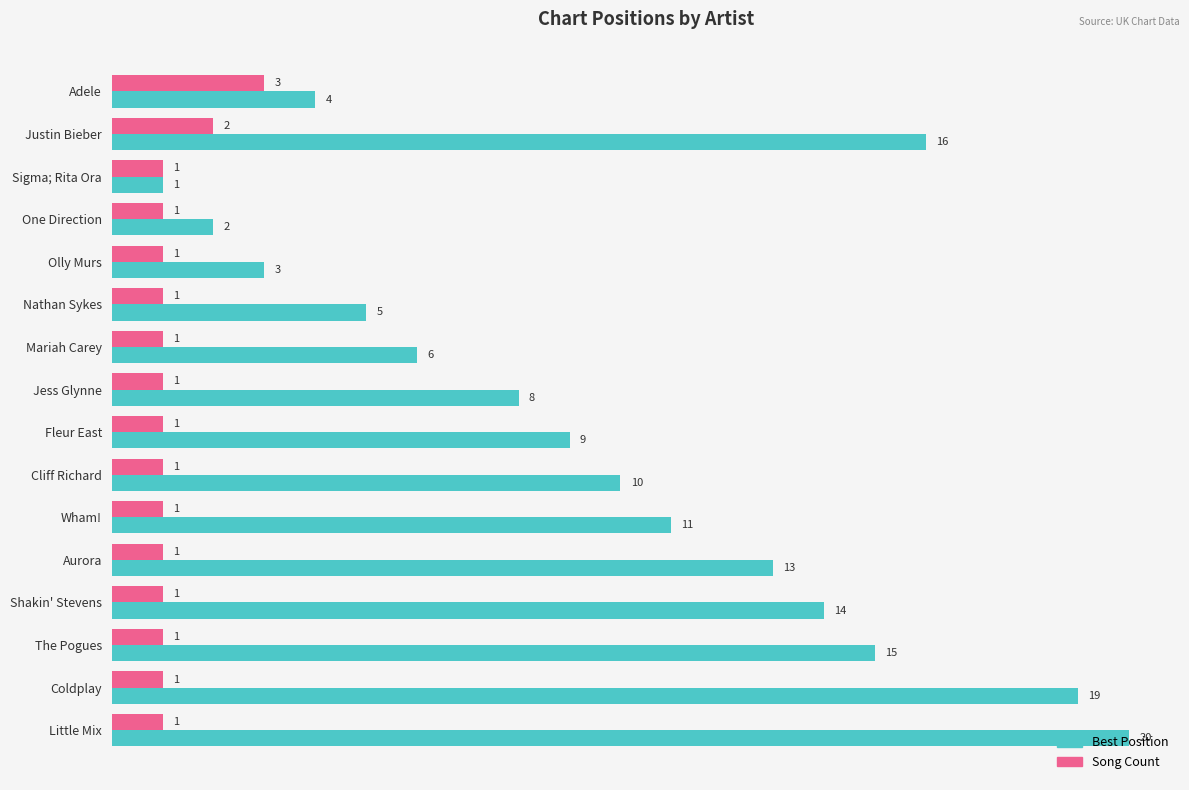

The Best Position series shows 10 at Cliff Richard. True or false?

True